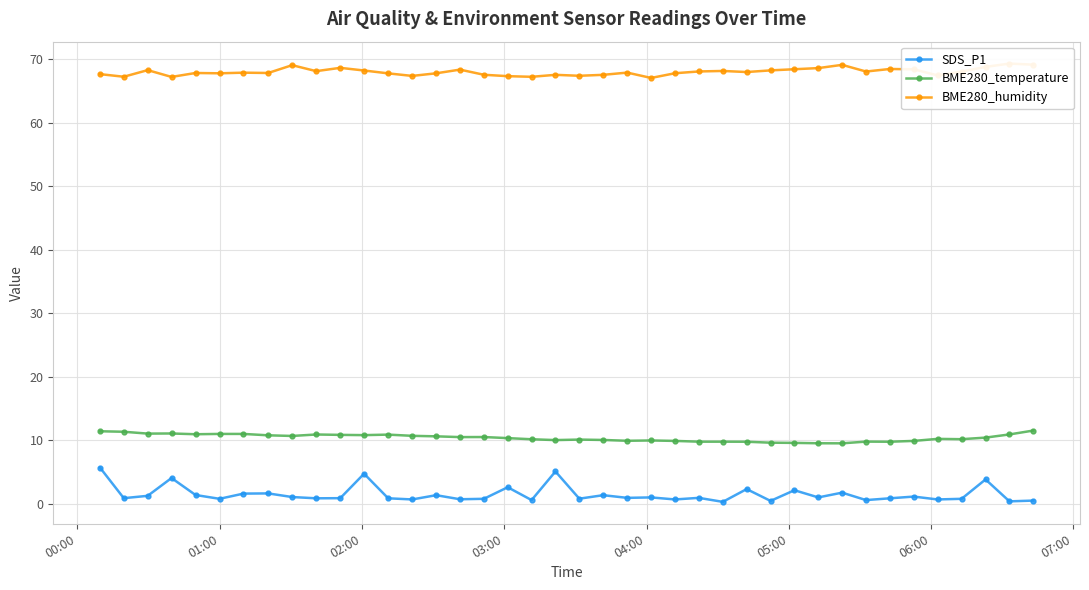

Does the chart display data point markers on the line(s)?

Yes